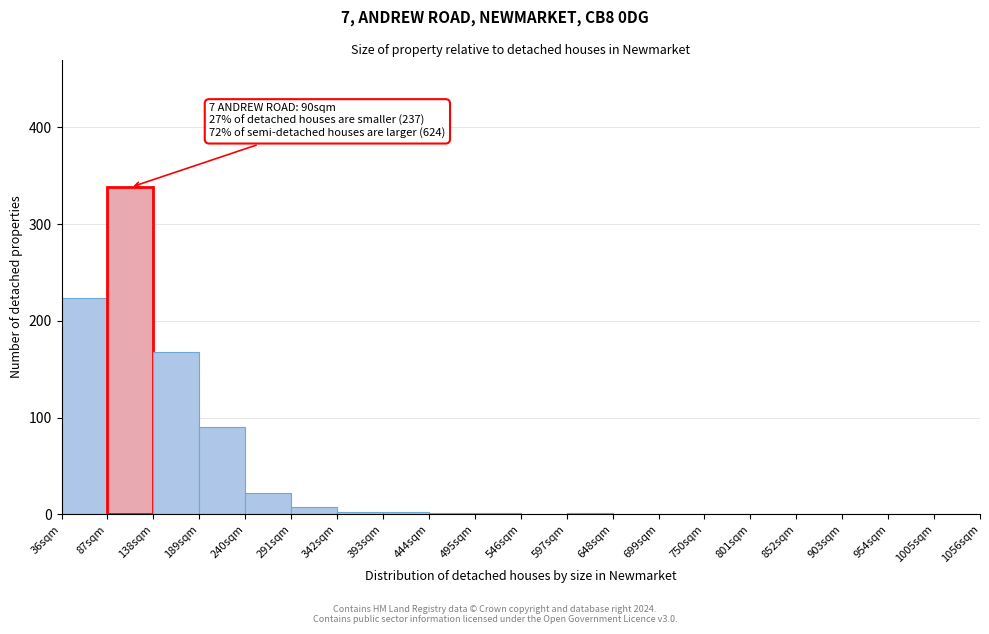

Which range on the x-axis has the tallest bar?

87 to 138